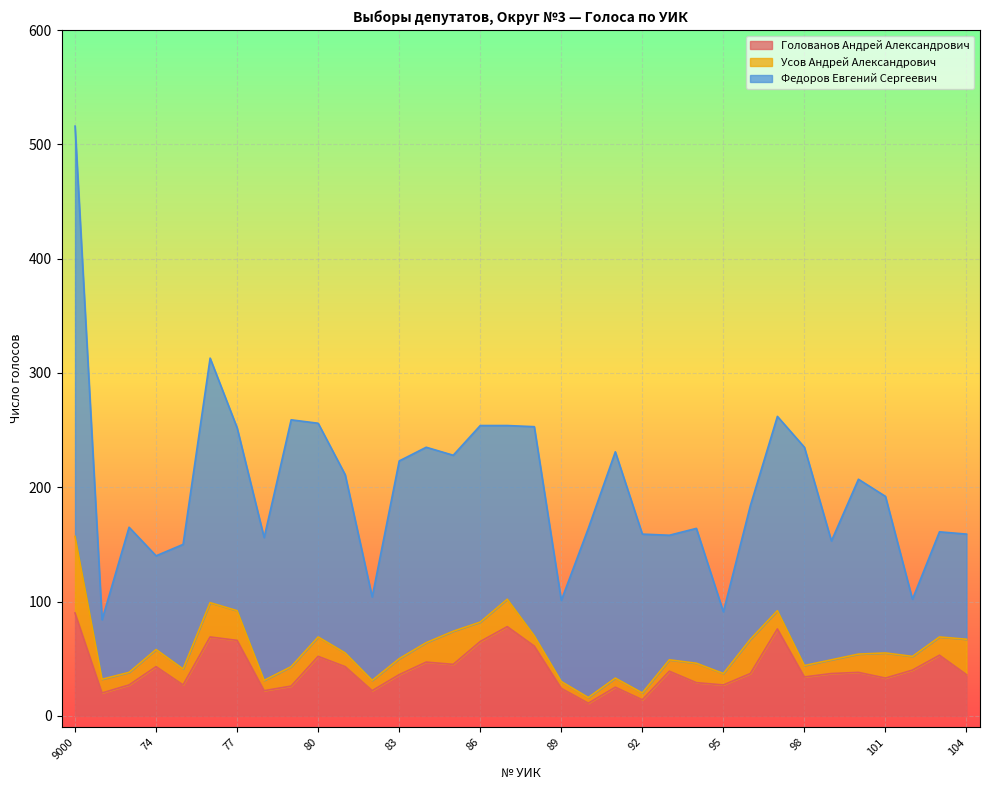

Reading right to left, extract all data points from this chart.

Голованов Андрей Александрович: 104=36	103=53	102=40	101=33	100=38	99=37	98=34	97=76	96=37	95=27	94=29	93=39	92=14	91=25	90=11	89=24	88=61	87=78	86=65	85=45	84=47	83=36	82=22	81=43	80=52	79=26	78=22	77=66	76=69	75=27	74=43	73=27	72=20	9000=90
Усов Андрей Александрович: 104=31	103=16	102=12	101=22	100=16	99=12	98=10	97=16	96=30	95=10	94=17	93=10	92=6	91=8	90=5	89=6	88=9	87=24	86=17	85=29	84=17	83=14	82=9	81=12	80=17	79=17	78=9	77=26	76=30	75=14	74=15	73=11	72=12	9000=67
Федоров Евгений Сергеевич: 104=92	103=92	102=50	101=137	100=153	99=104	98=191	97=170	96=117	95=54	94=118	93=109	92=139	91=198	90=148	89=71	88=183	87=152	86=172	85=154	84=171	83=173	82=73	81=156	80=187	79=216	78=125	77=160	76=214	75=109	74=82	73=127	72=52	9000=359